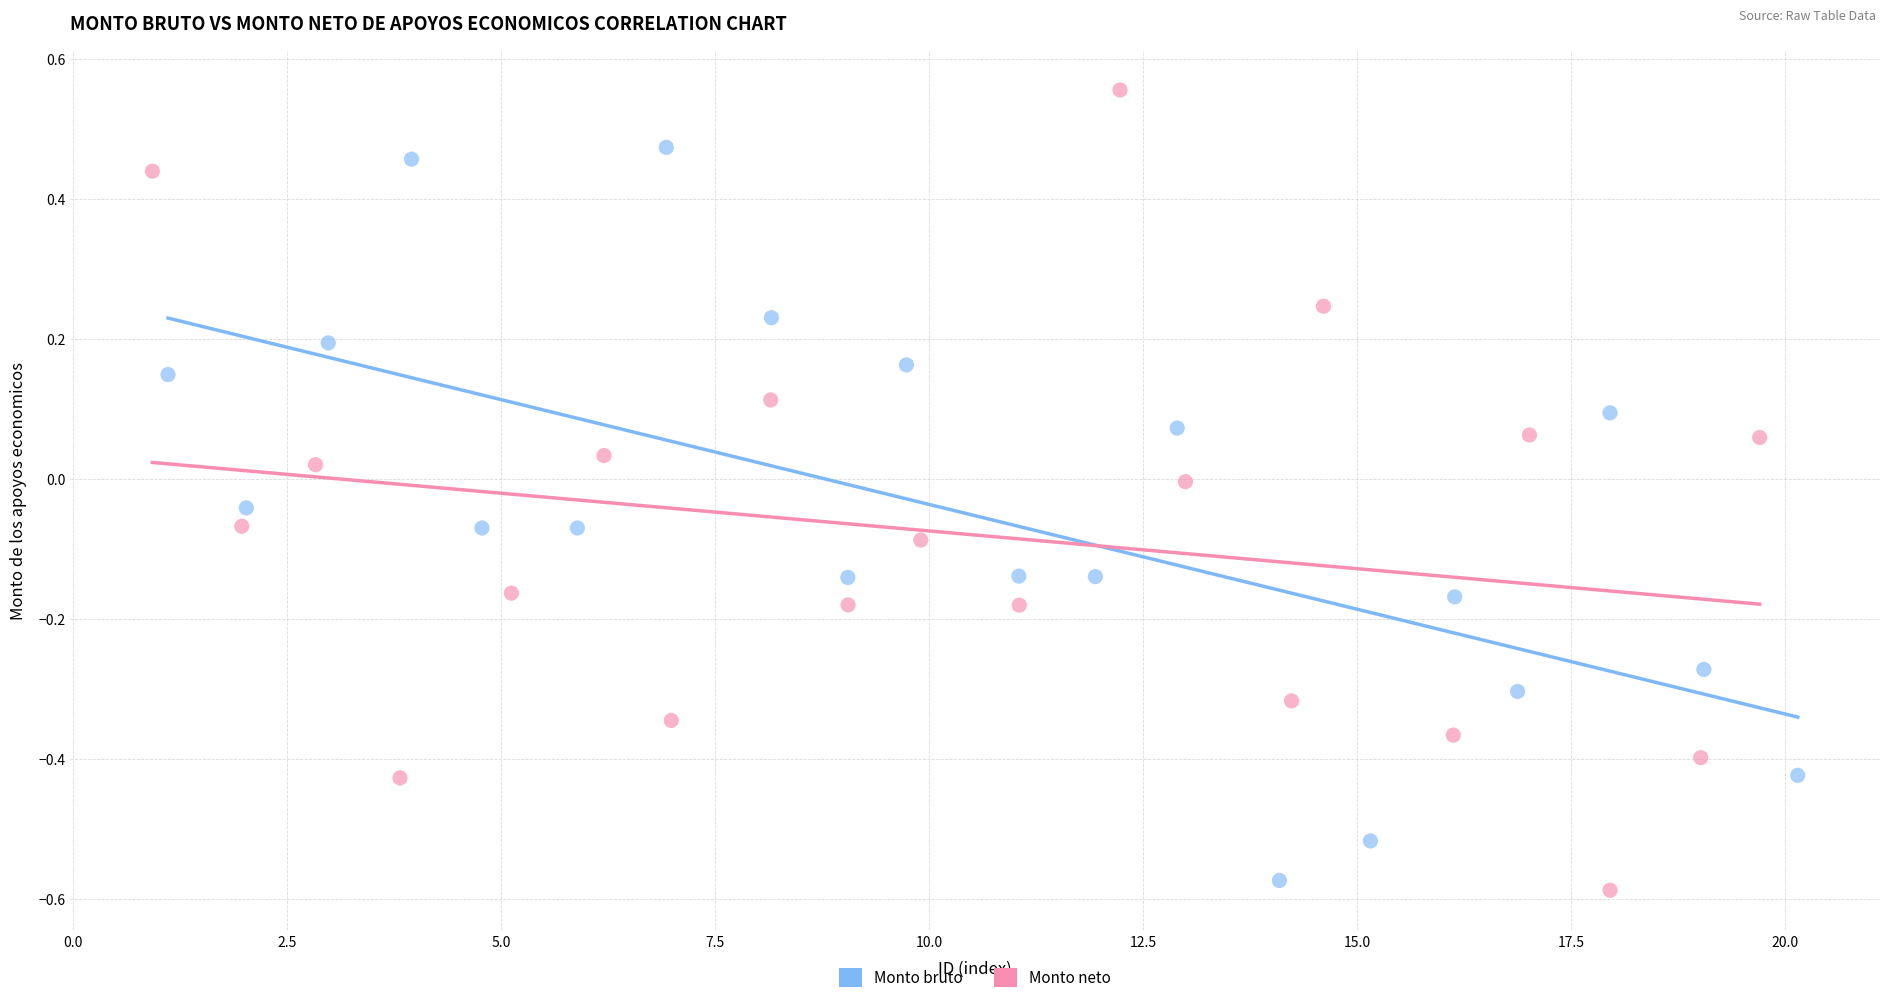

Which series contains the highest Y value?

Monto neto